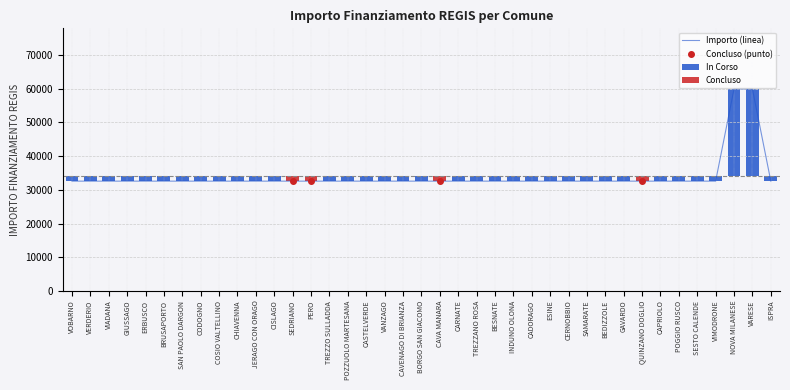

The chart shows a value of 19193 at CAVA MANARA. True or false?

False